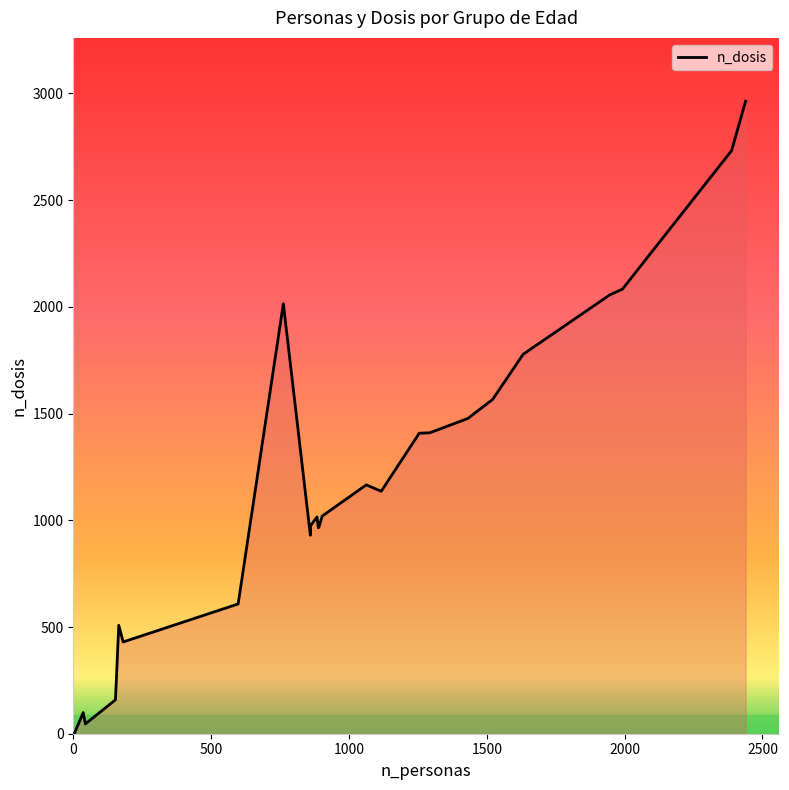

What is the greatest value displayed?

2964